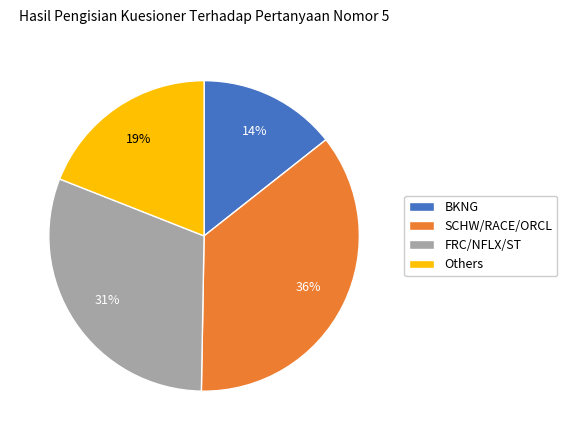

Which has a higher value, FRC/NFLX/ST or SCHW/RACE/ORCL?

SCHW/RACE/ORCL